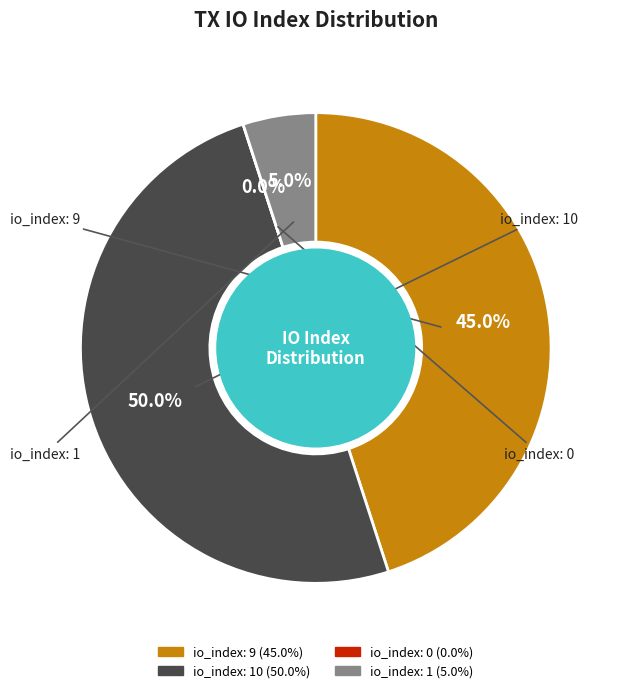

How much of the chart is everything except io_index=0?

100.0%